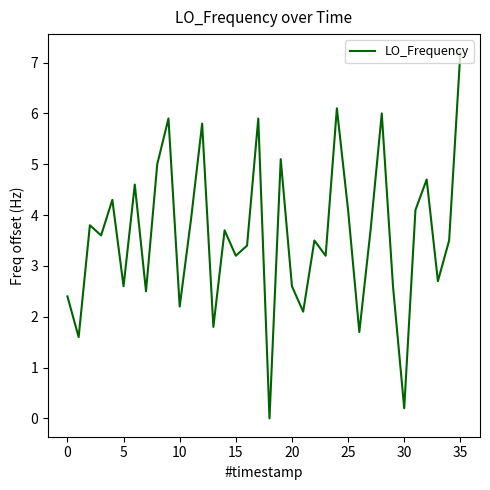

What is the average value?

3.6